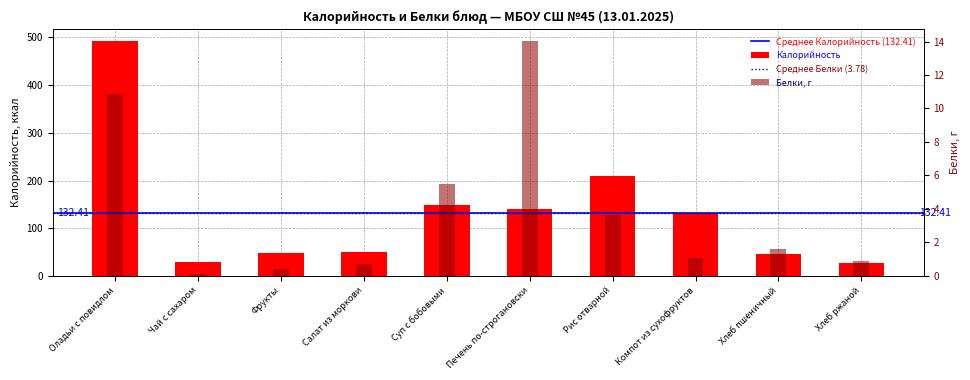

Rank the categories by Белки value from lowest to highest.

Чай с сахаром, Фрукты, Салат из моркови, Хлеб ржаной, Компот из сухофруктов, Хлеб пшеничный, Рис отварной, Суп с бобовыми, Оладьи с повидлом, Печень по-строгановски